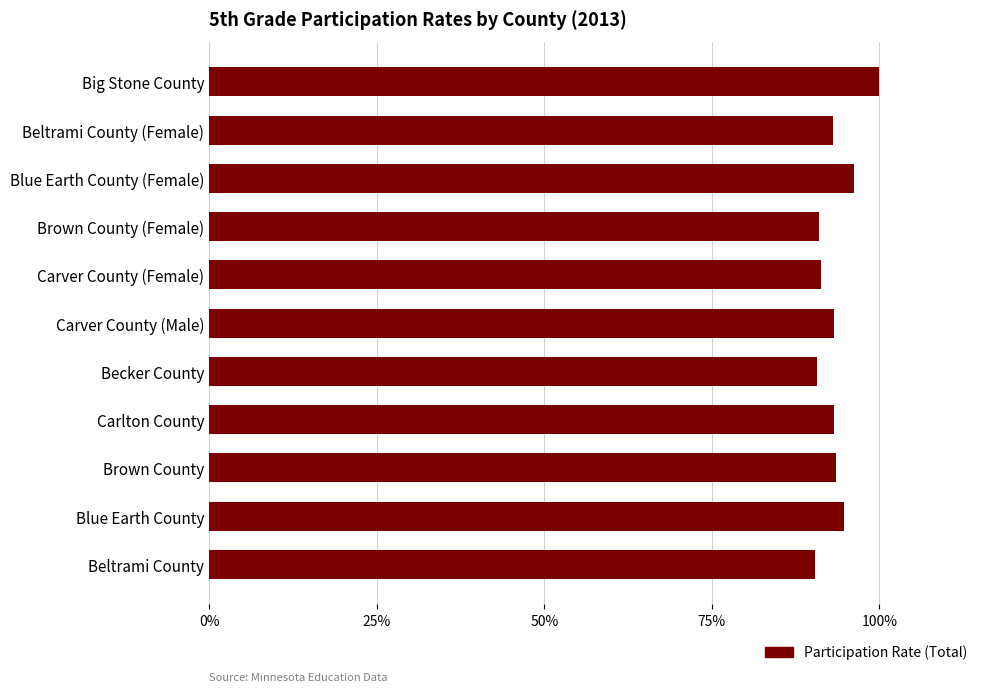

Are the bars horizontal?

Yes